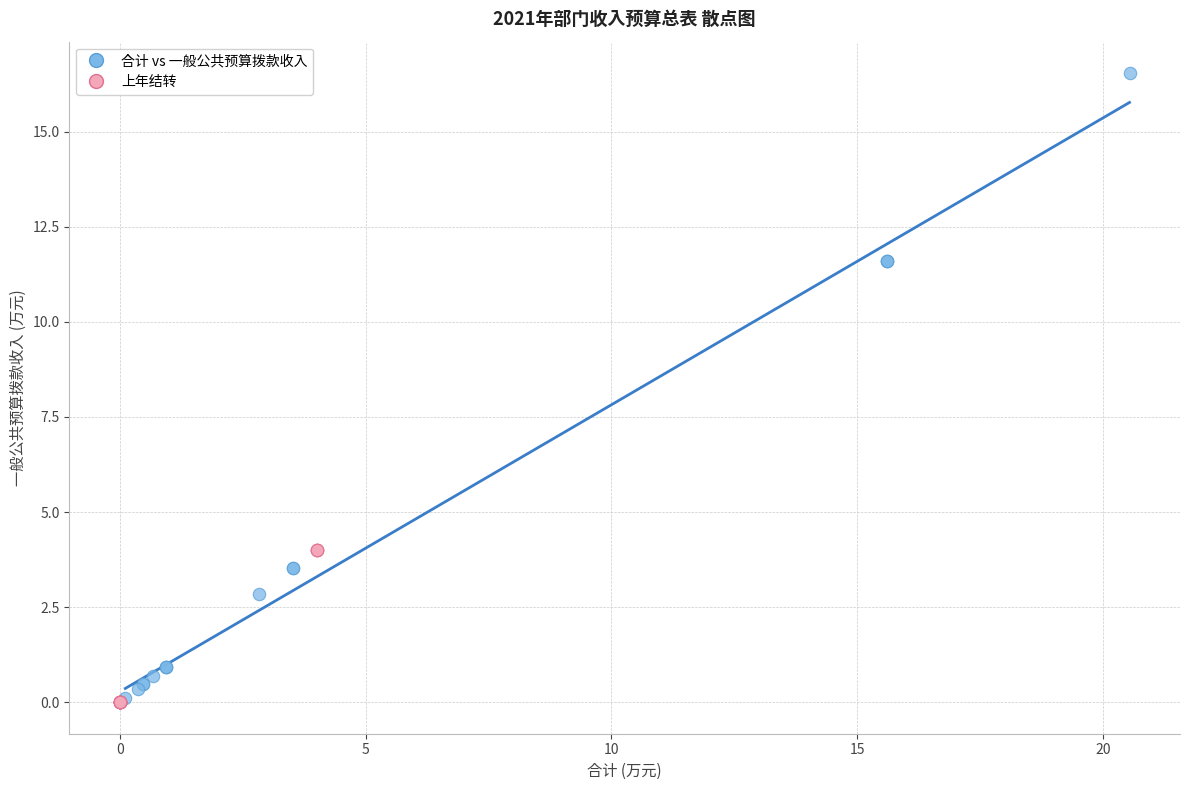

Which series has the largest Y range (max minus min)?

合计 vs 一般公共预算拨款收入